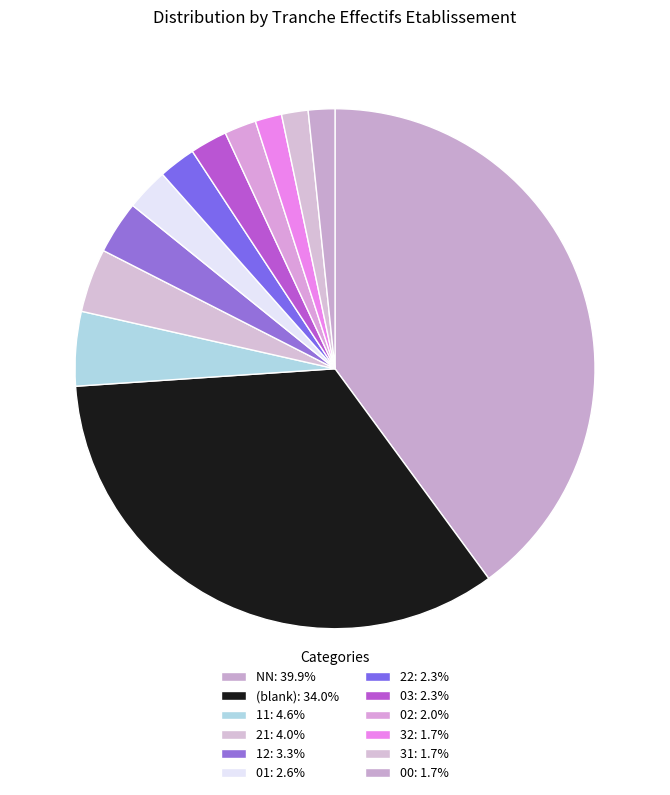

How many slices are in this pie chart?

12